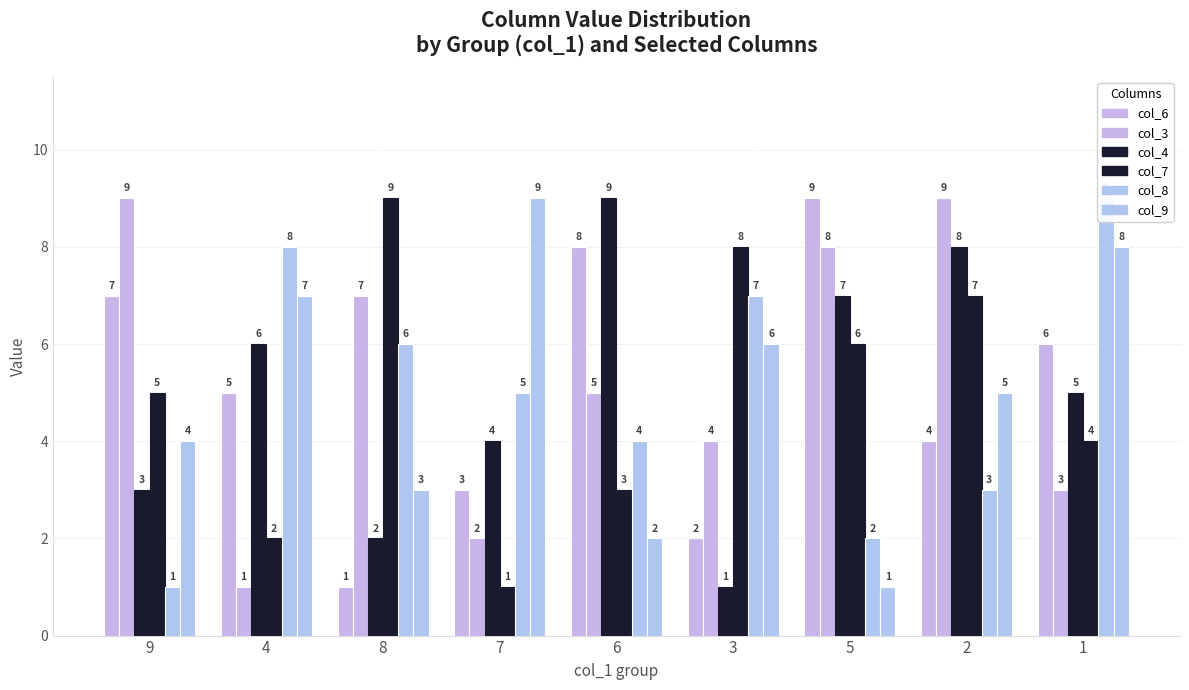

Reading left to right, list all the values displayed in this chart.

col_6: 7	5	1	3	8	2	9	4	6
col_3: 9	1	7	2	5	4	8	9	3
col_4: 3	6	2	4	9	1	7	8	5
col_7: 5	2	9	1	3	8	6	7	4
col_8: 1	8	6	5	4	7	2	3	9
col_9: 4	7	3	9	2	6	1	5	8